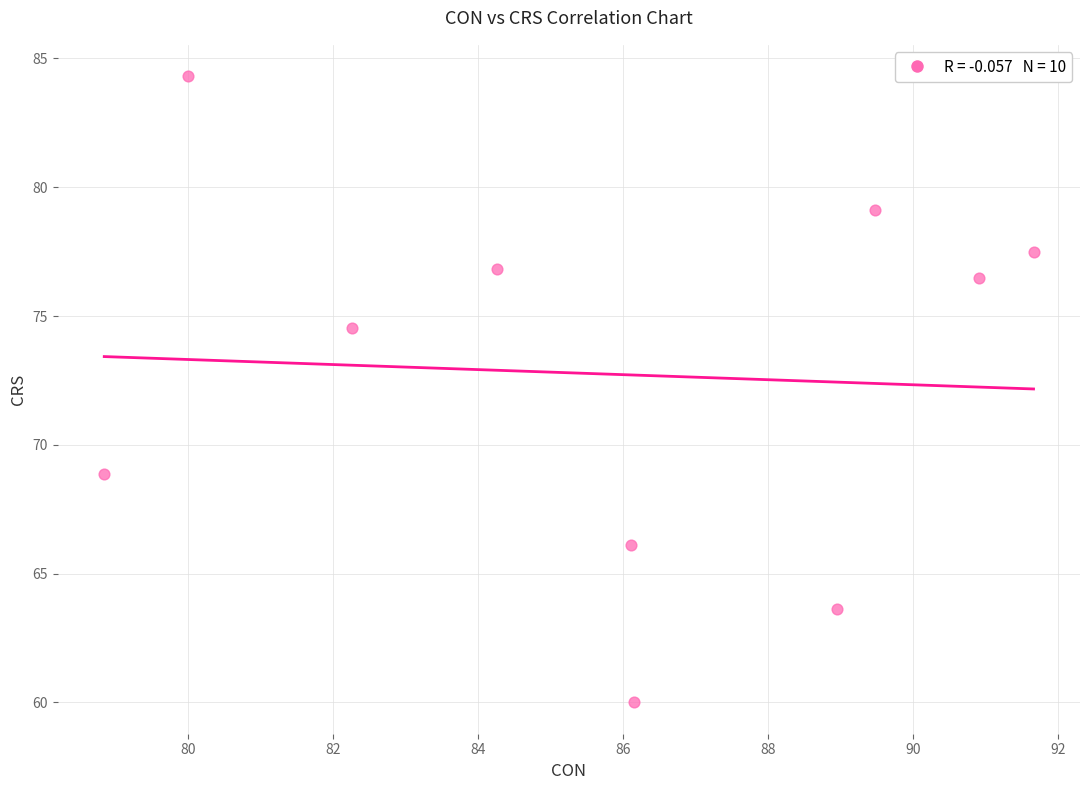

What Y value in the scatter plot is closest to 72?

74.5